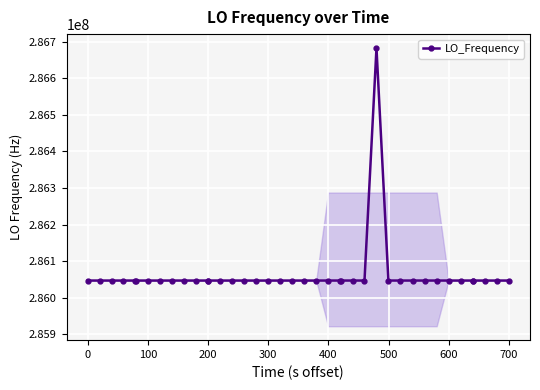

How many data points are less than 286047002?

20